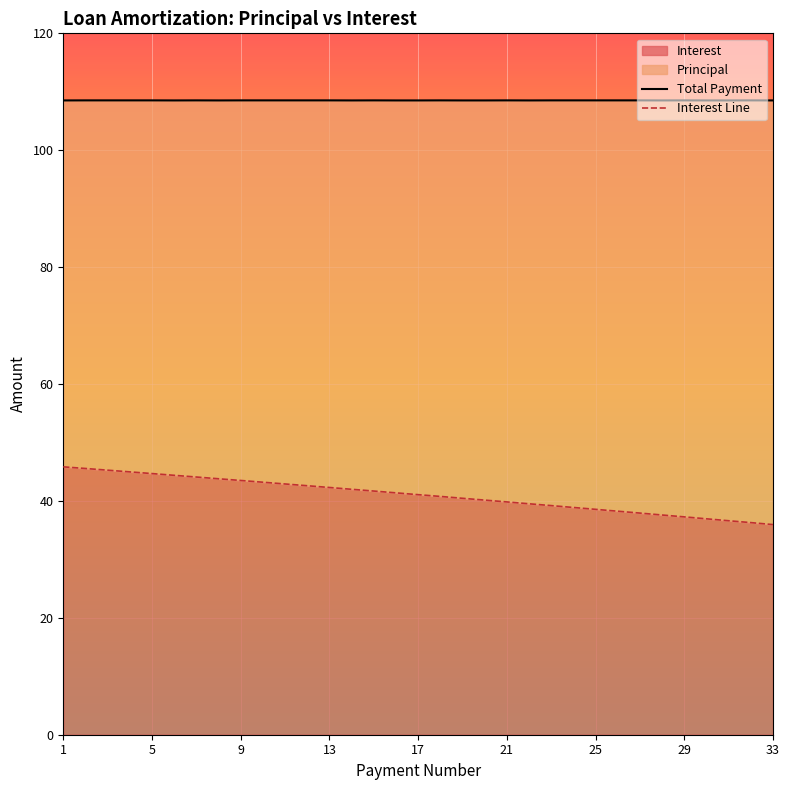

What is the highest value of the Interest series?

45.8